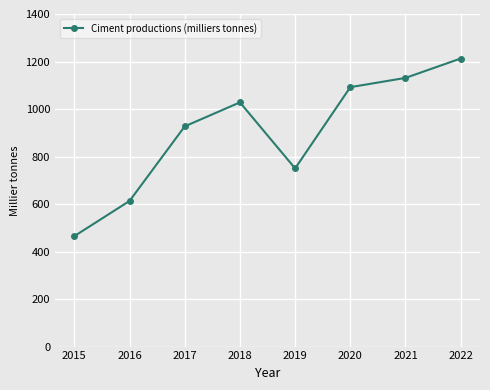

How many lines are shown in the chart?

1